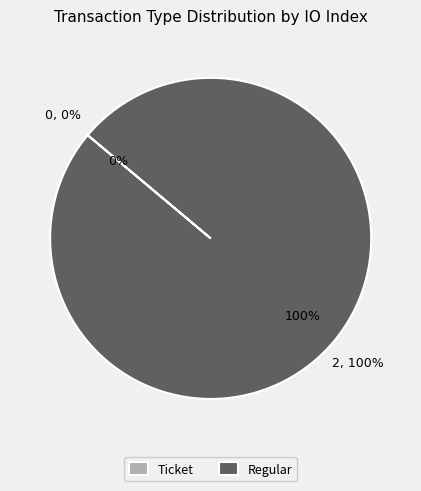

Rank the categories by value from highest to lowest.

Regular, Ticket